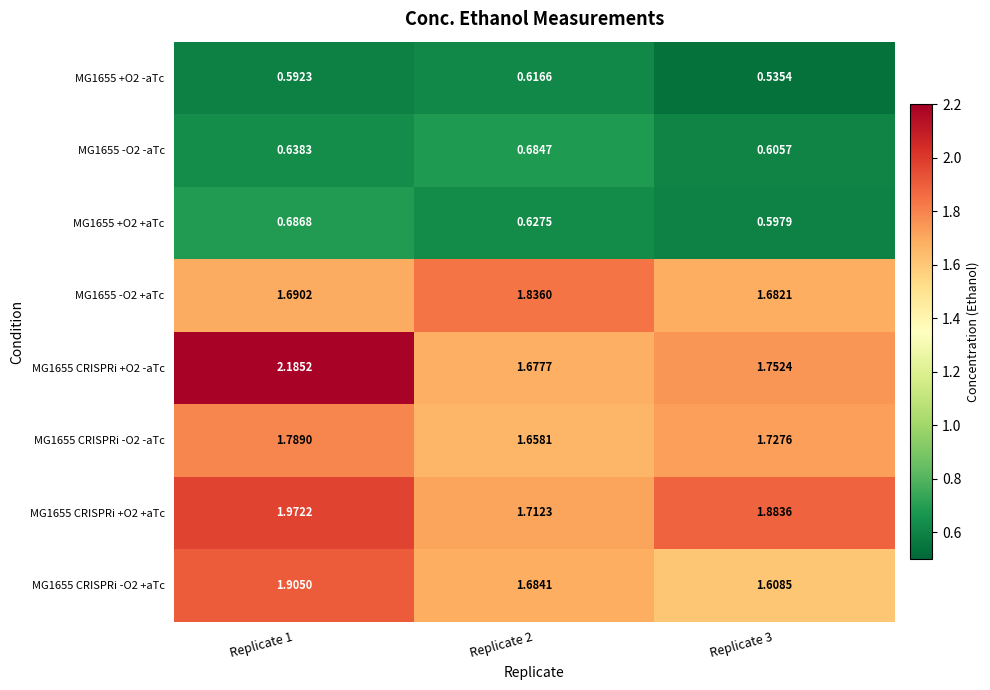

Count the number of categories in the chart.

3